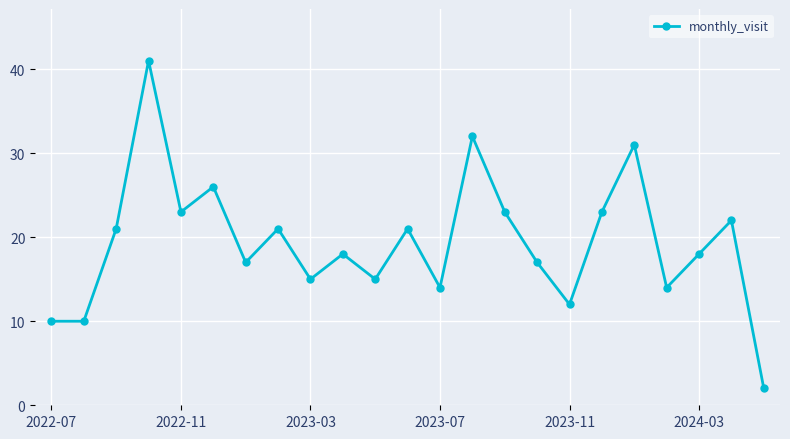

What is the maximum value shown in the chart?

41